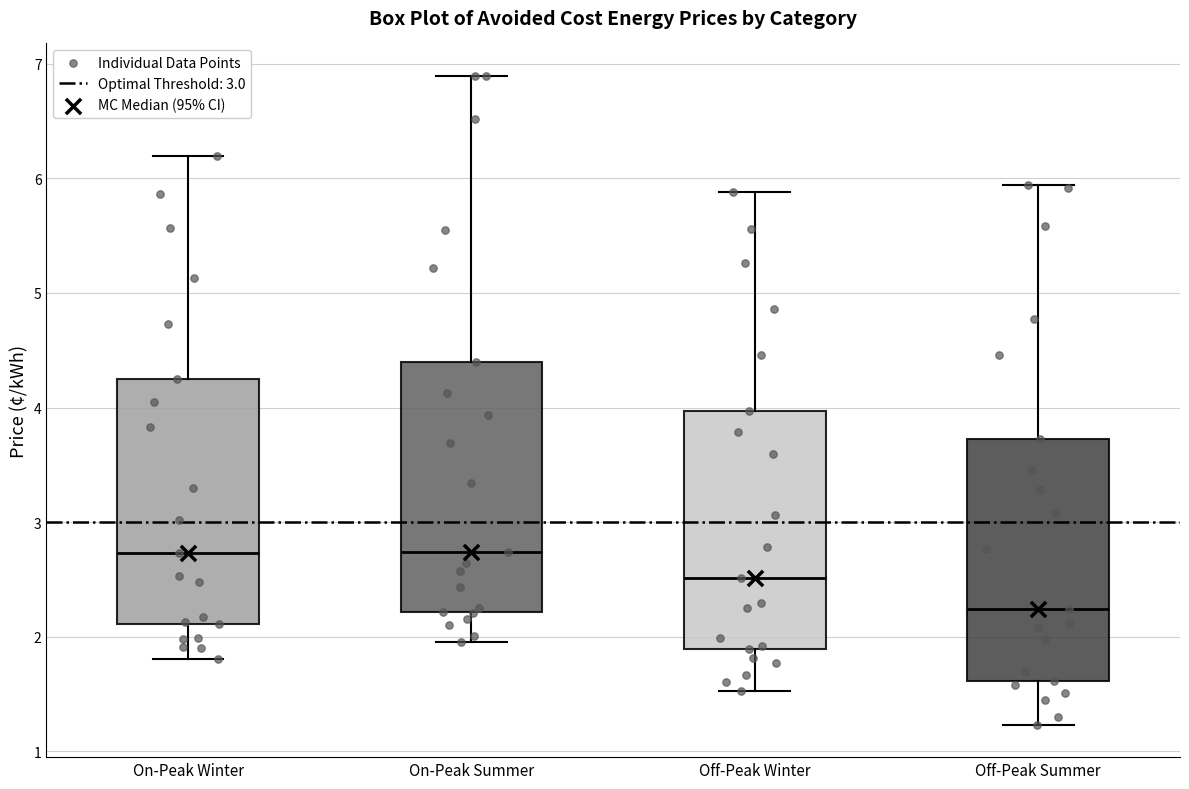

Where does the lower whisker of the box for On-Peak Winter end on the y-axis? The values are not printed on the chart, so give them approximately, as read against the axis.

1.8